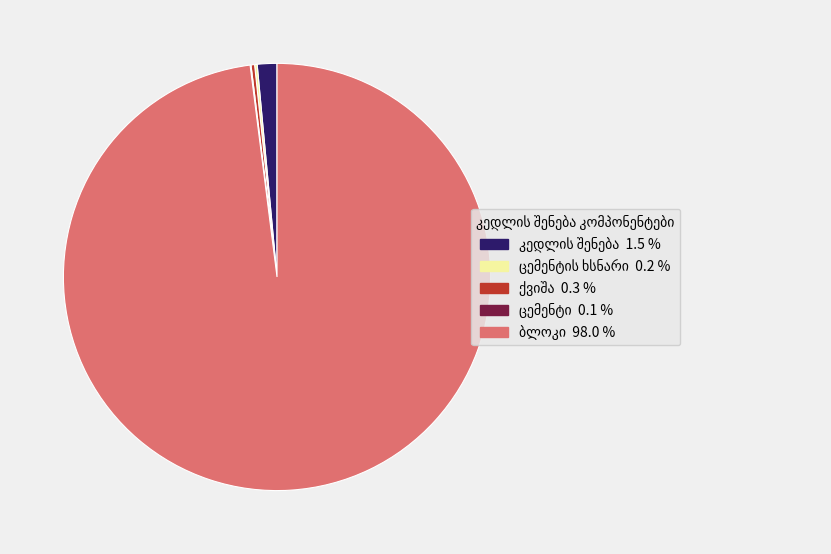

Does any single category account for the majority?

Yes